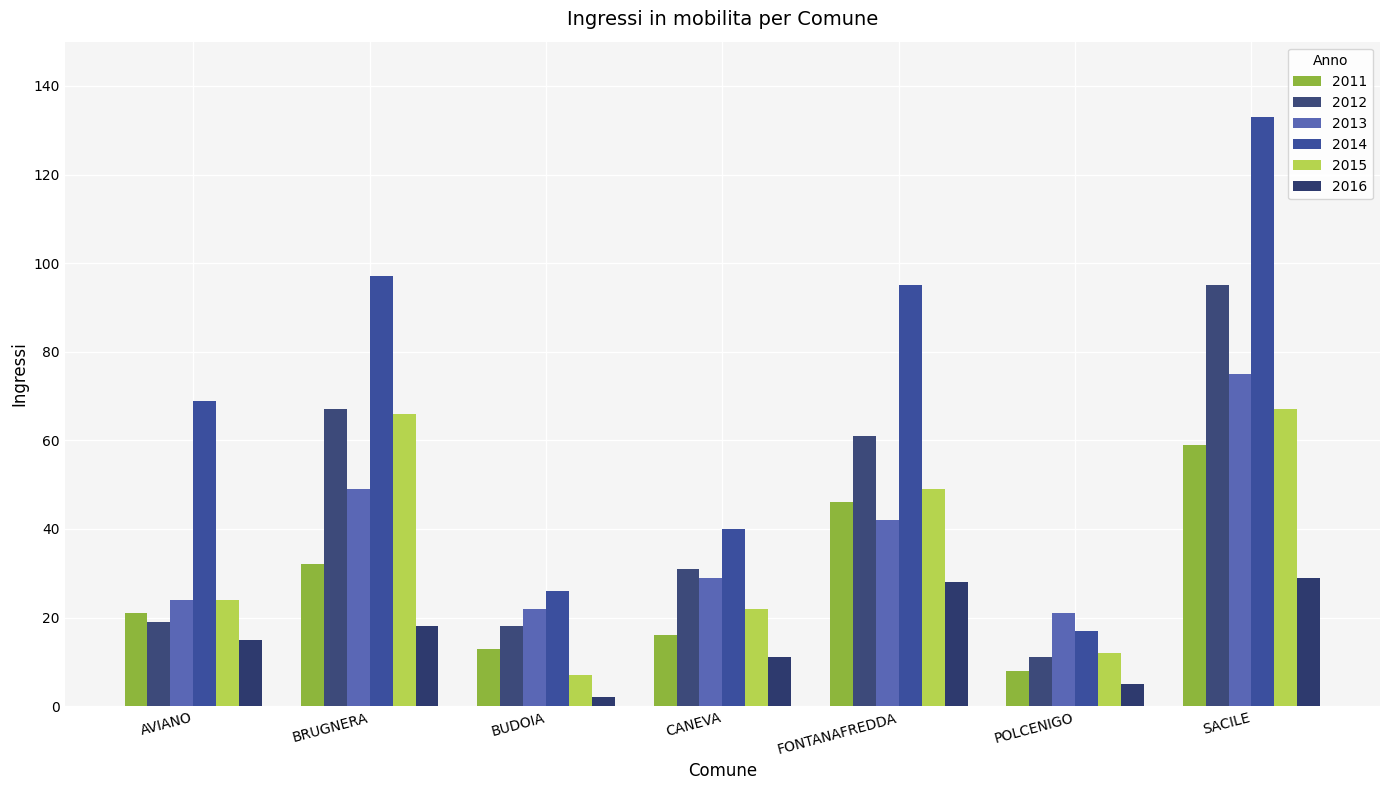

What position from the right is BUDOIA?

5